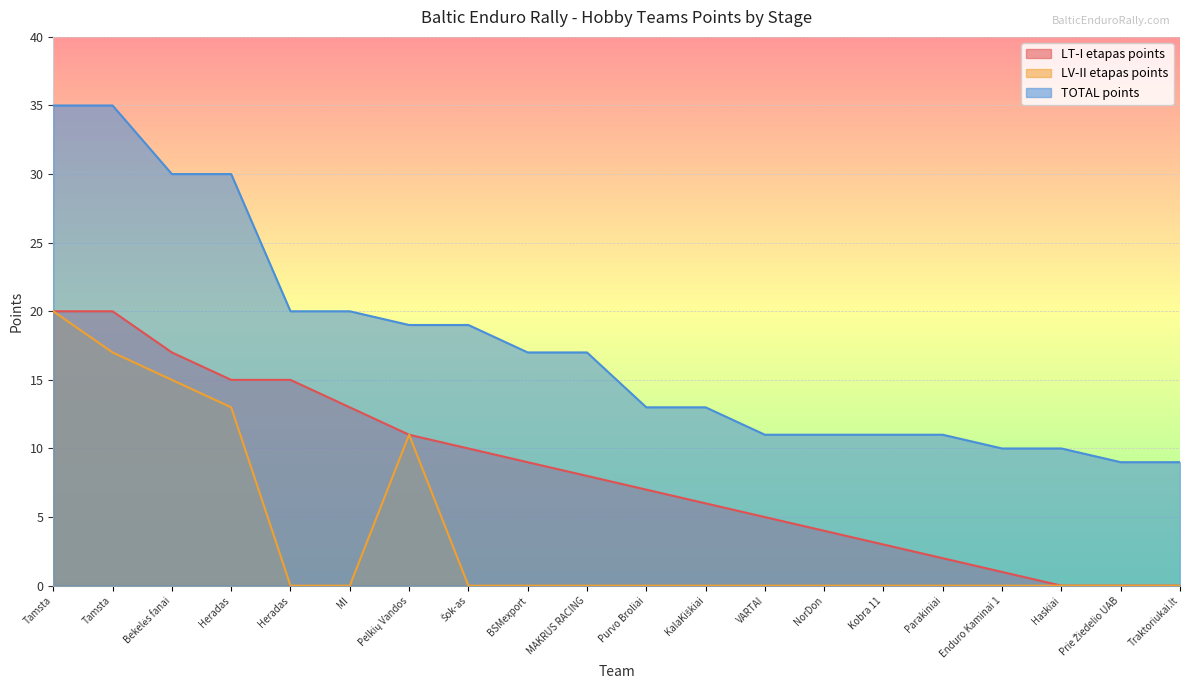

What are all the series names shown in the legend?

LT-I etapas points, LV-II etapas points, TOTAL points